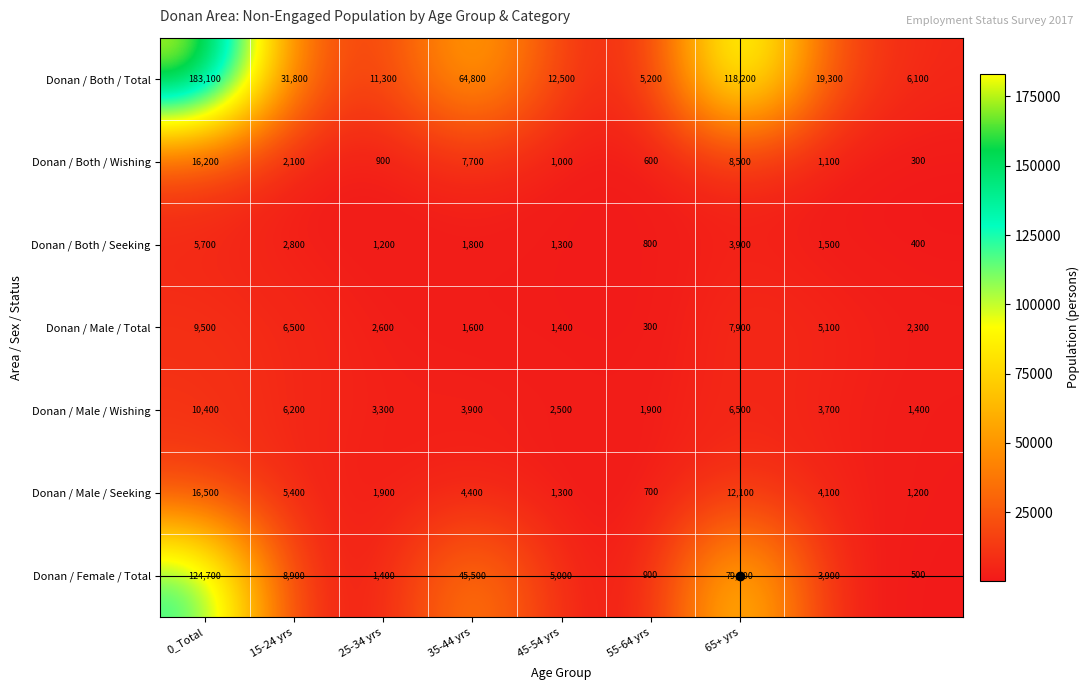

What is the difference between the maximum and second lowest values in the Donan / Male / Total series?

8100